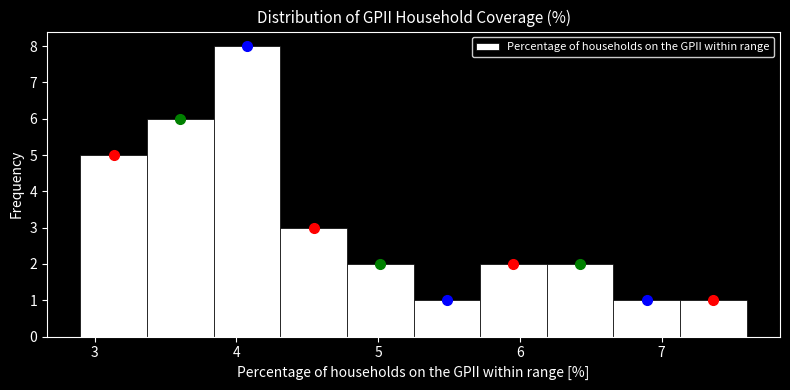

Over which range of the x-axis is the bar tallest?

3.84 to 4.31